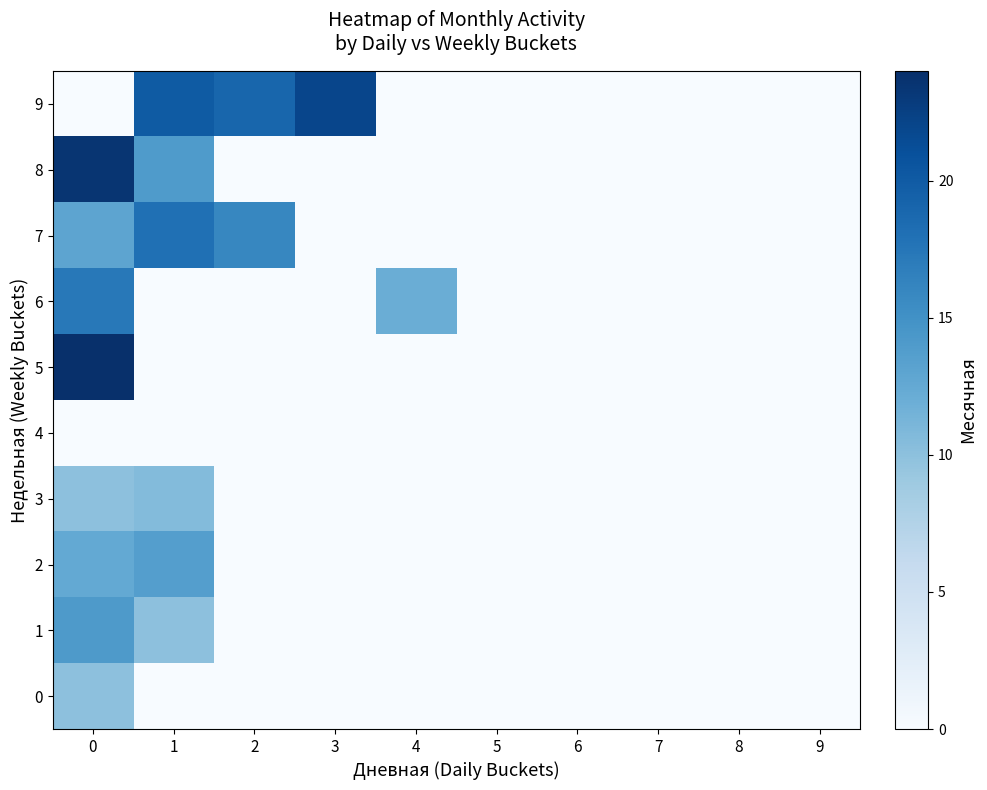

What is the total value across all series at 2?

35.0